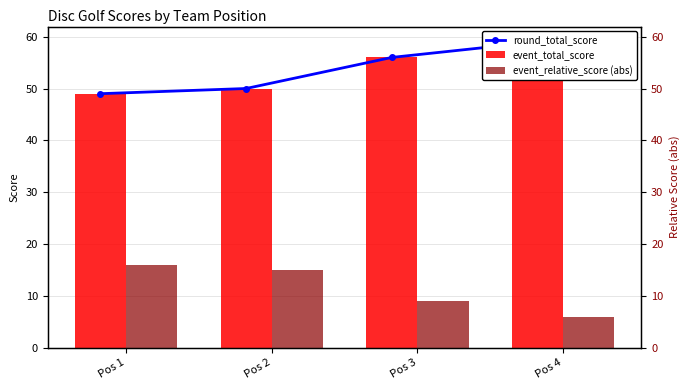

What is the total value across all series at Pos 4?

124